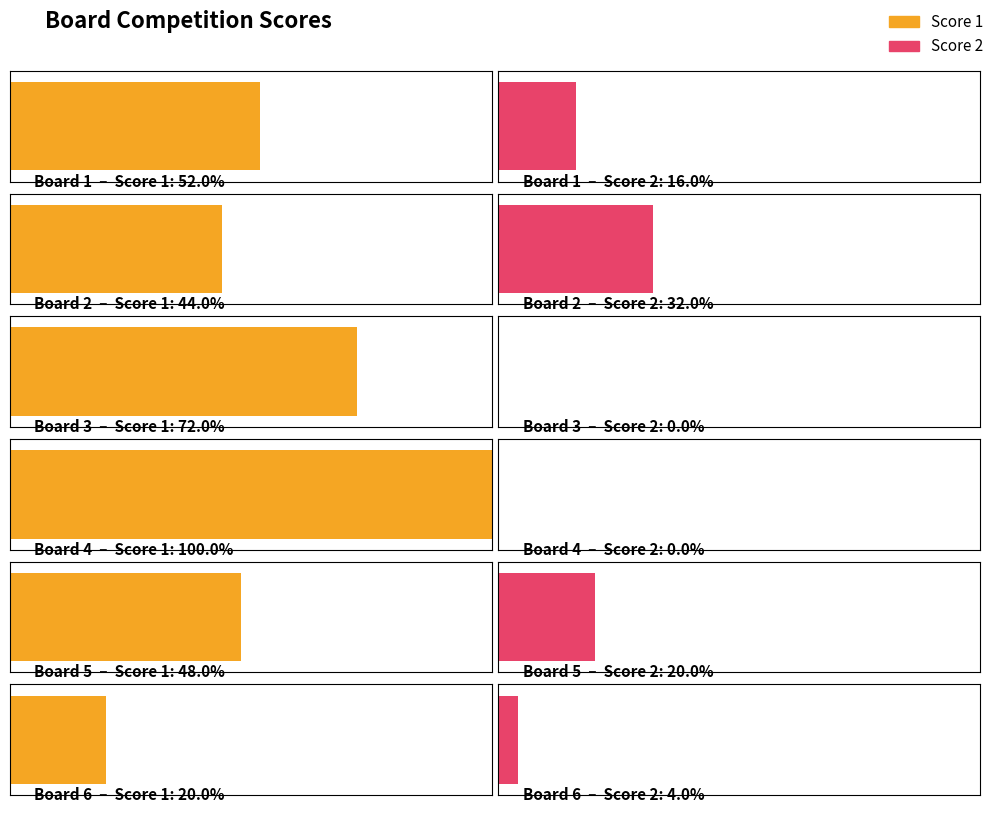

Is the value of Score 2 at Board 2 greater than the value of Score 1 at Board 4?

No